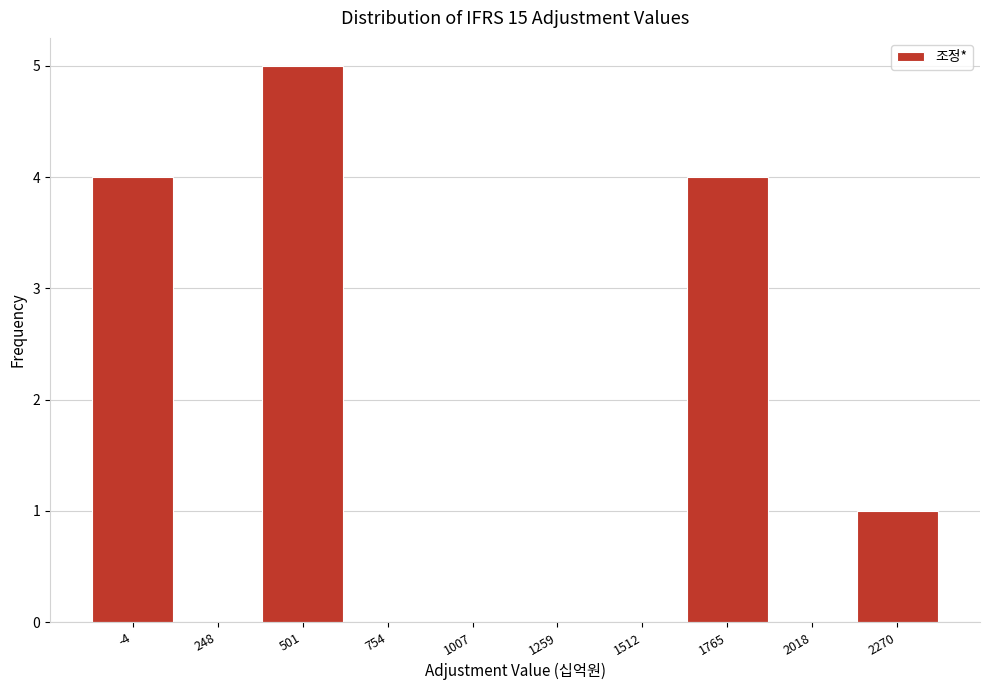

Reading right to left, transcribe all the data shown in this chart.

2270=1	2018=0	1765=4	1512=0	1259=0	1007=0	754=0	501=5	248=0	-4=4